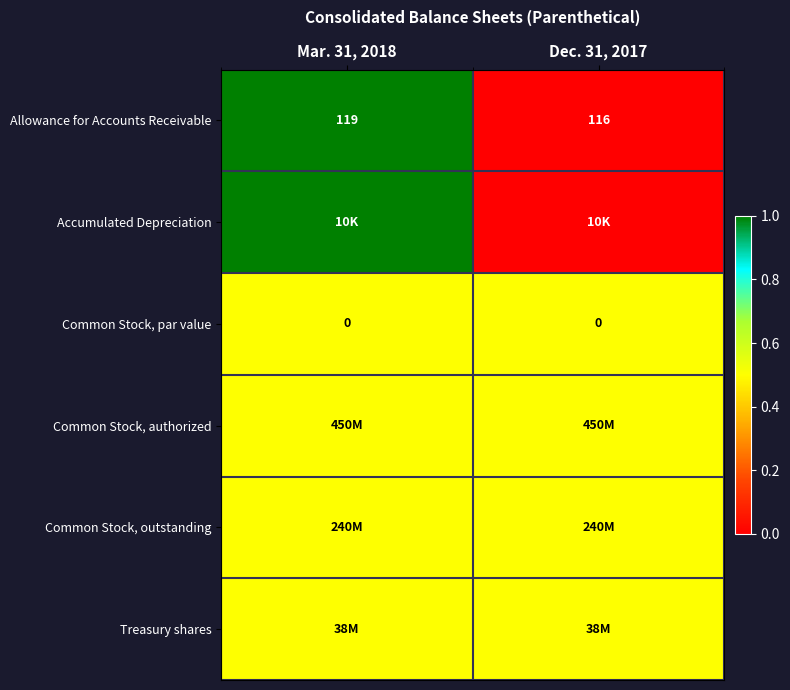

At which category is the sum across all series the highest?

Mar. 31, 2018